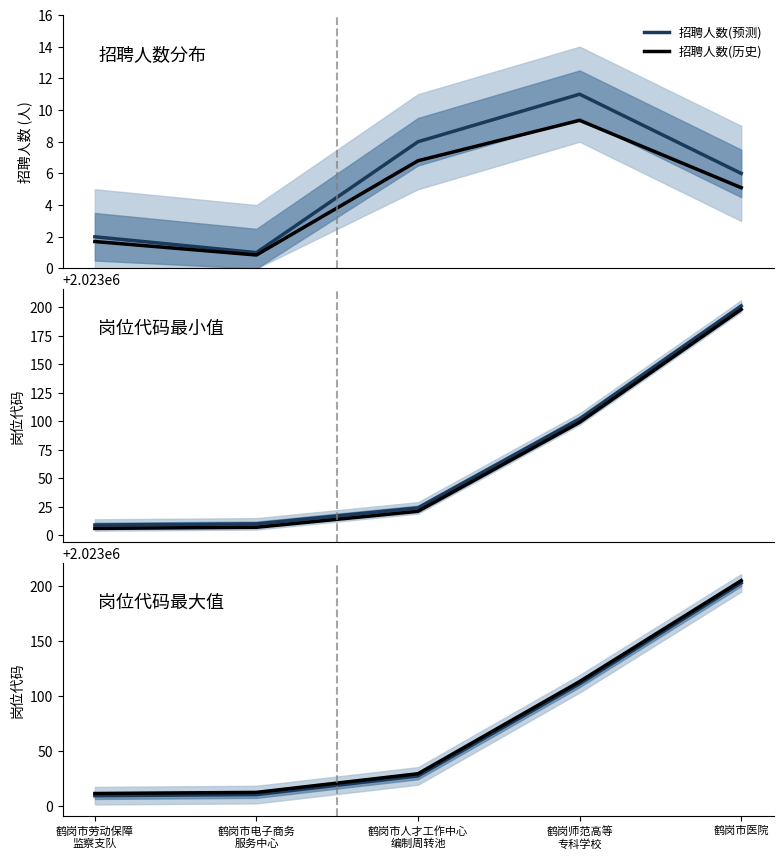

What is the sum of all 岗位代码最小值(预测) values?

10115346.0